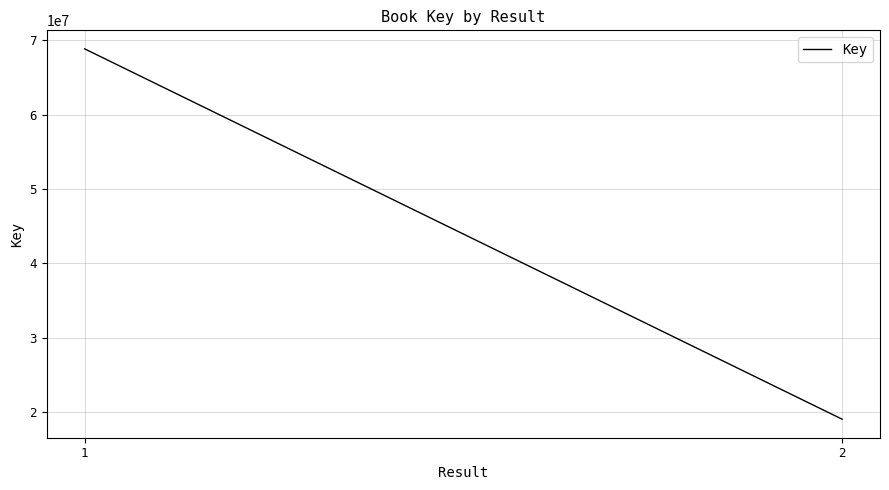

What is the change in value from 1 to 2?

-49824625